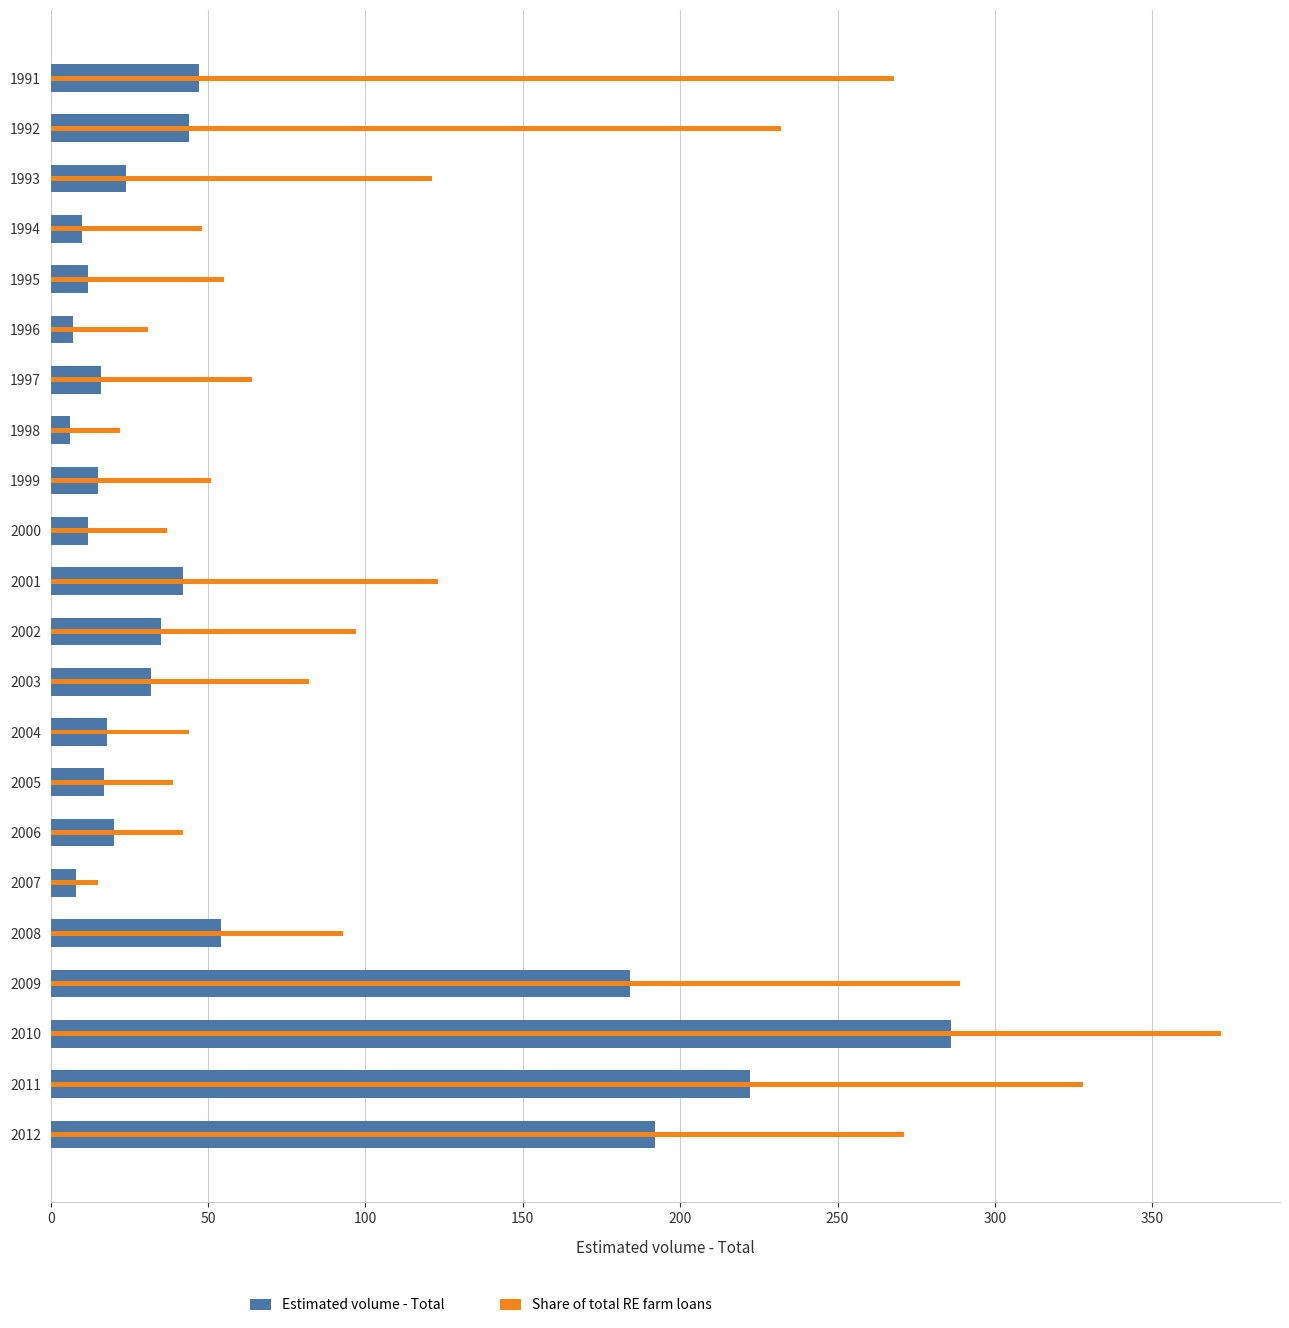

What is the difference between the highest and lowest values at 2007?

7.0